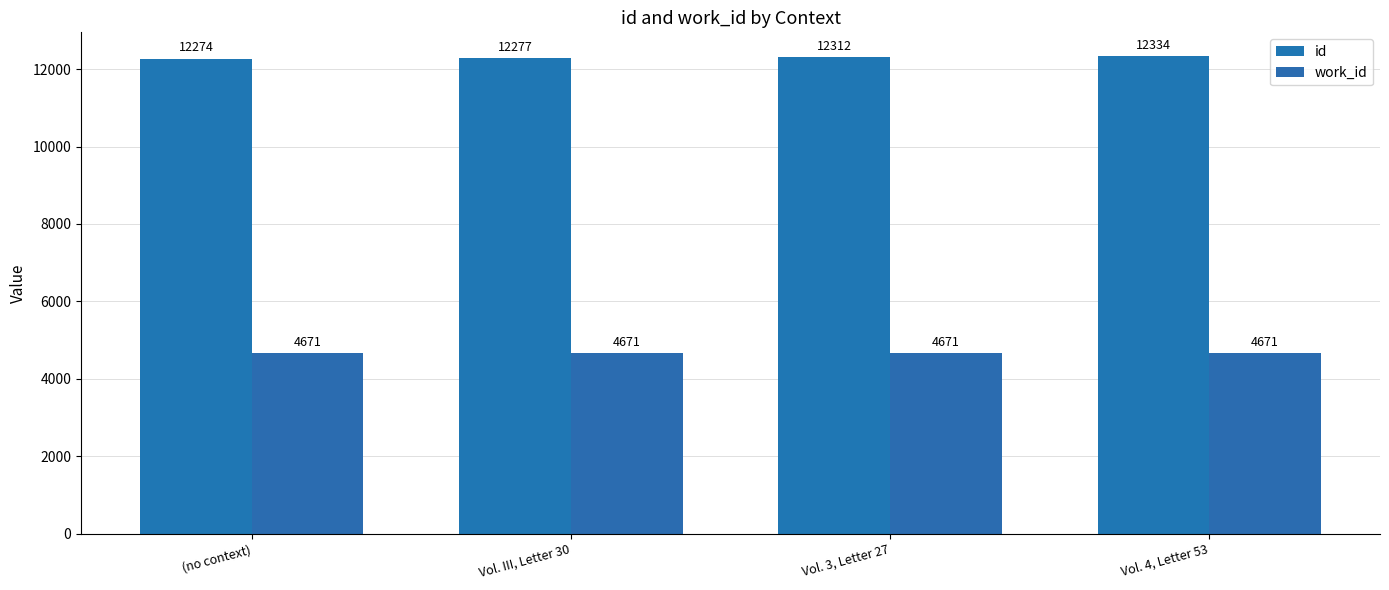

At which label is id closest to 12304?

Vol. 3, Letter 27